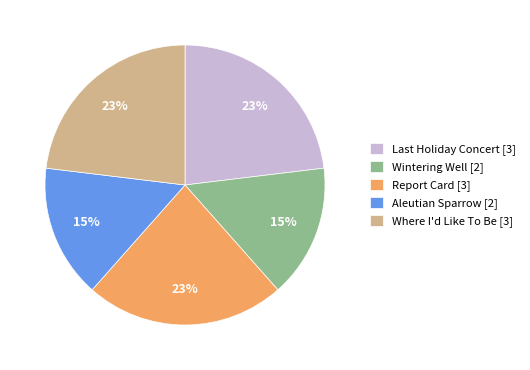

The Where I'd Like To Be slice represents 15% of the pie. True or false?

False